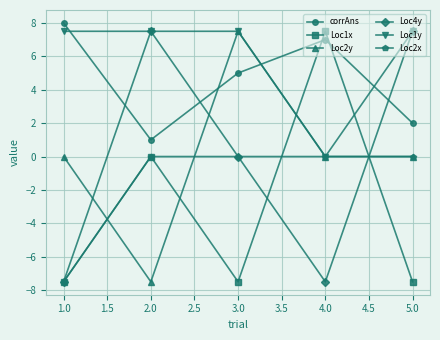

True or false: Loc1x and Loc2y cross at least once.

True